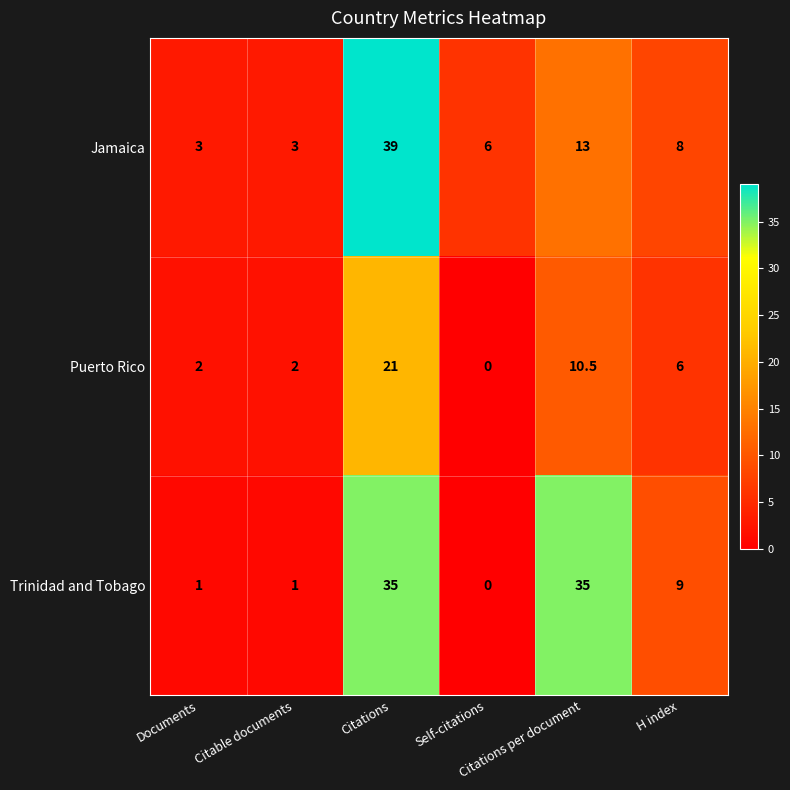

What is the total value across all series at Citable documents?

6.0